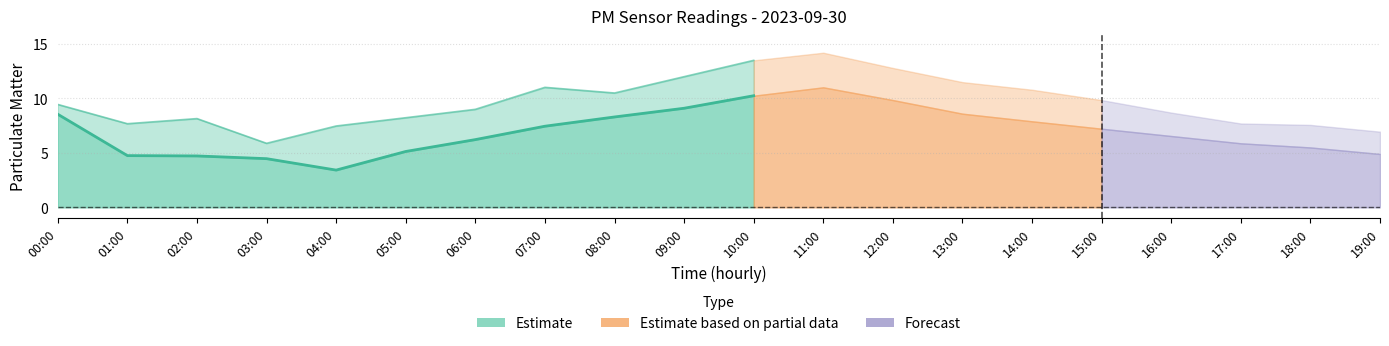

Is the value of P1 at 15:00 greater than the value of P2 at 19:00?

Yes